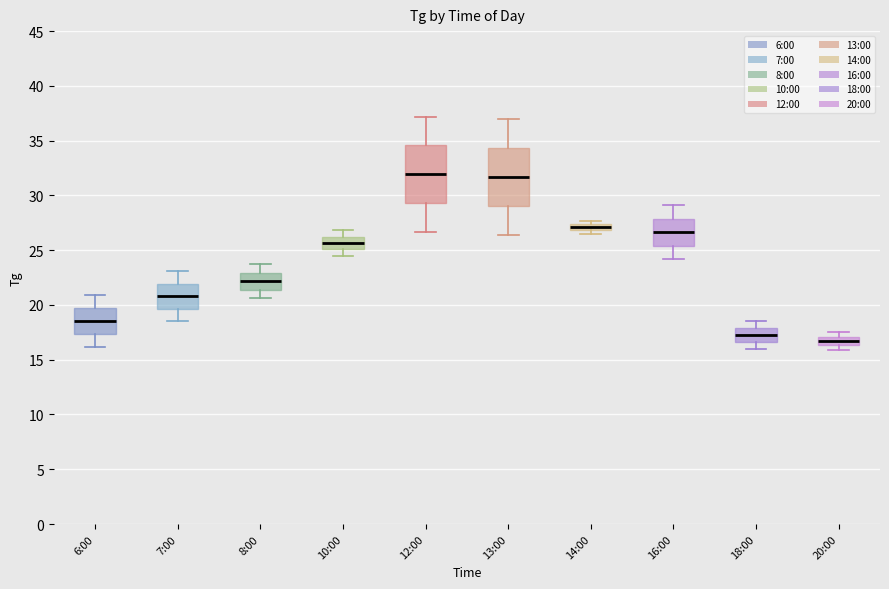

Where does the upper whisker of the box for 16:00 end on the y-axis? The values are not printed on the chart, so give them approximately, as read against the axis.

29.0